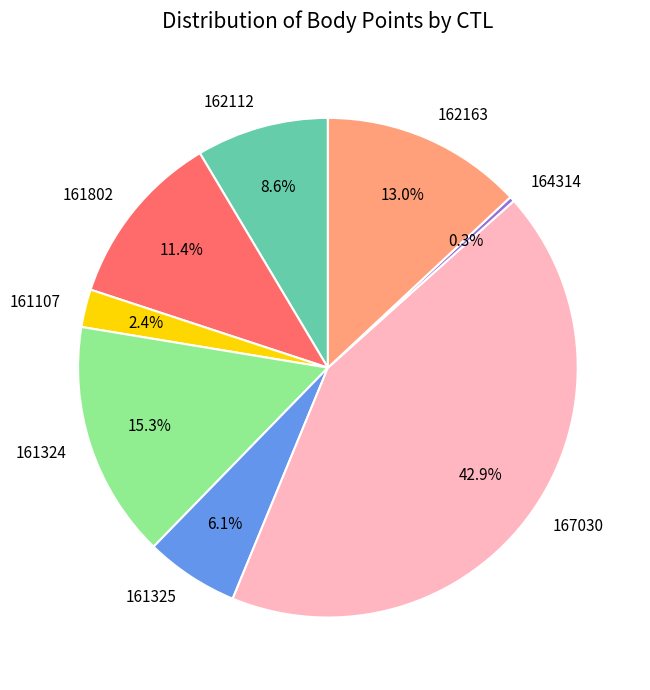

To the nearest percent, what is the combined percentage of 164314 and 161324?

16%